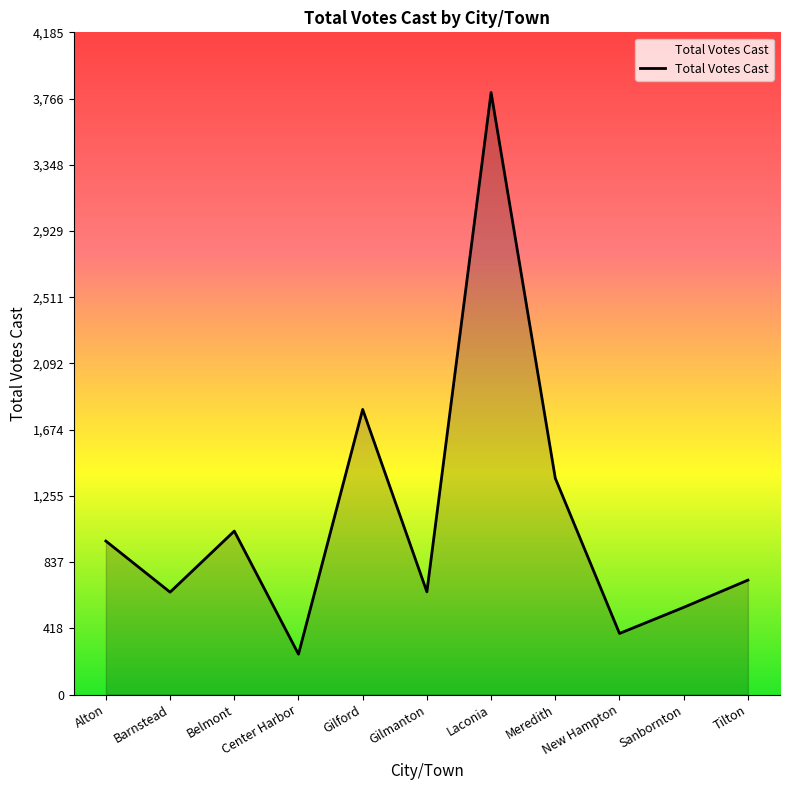

At which category does the chart reach its peak across all series?

Laconia